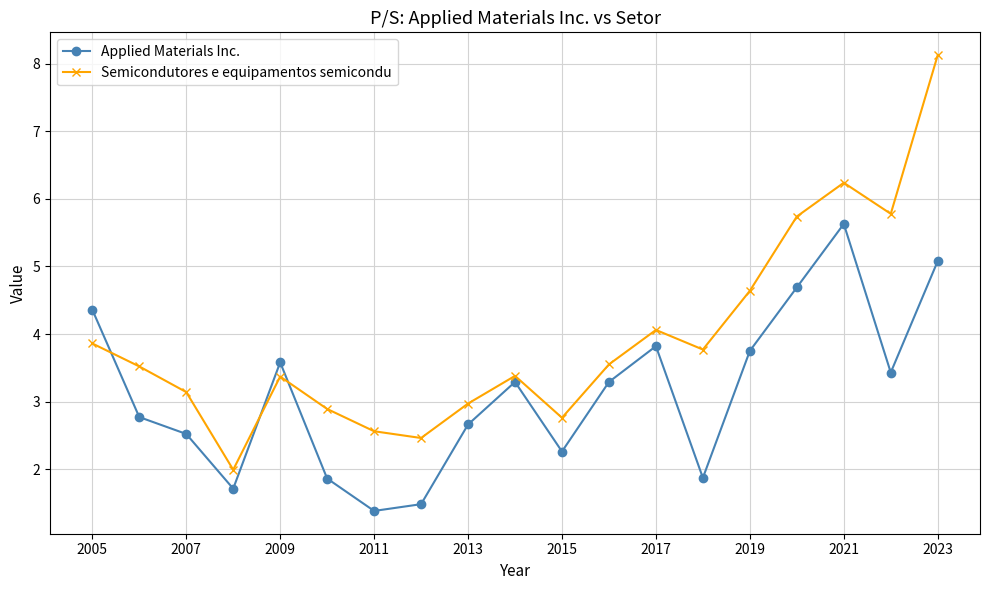

What is the value of the Applied Materials Inc. point at the 14th from the left?

1.9